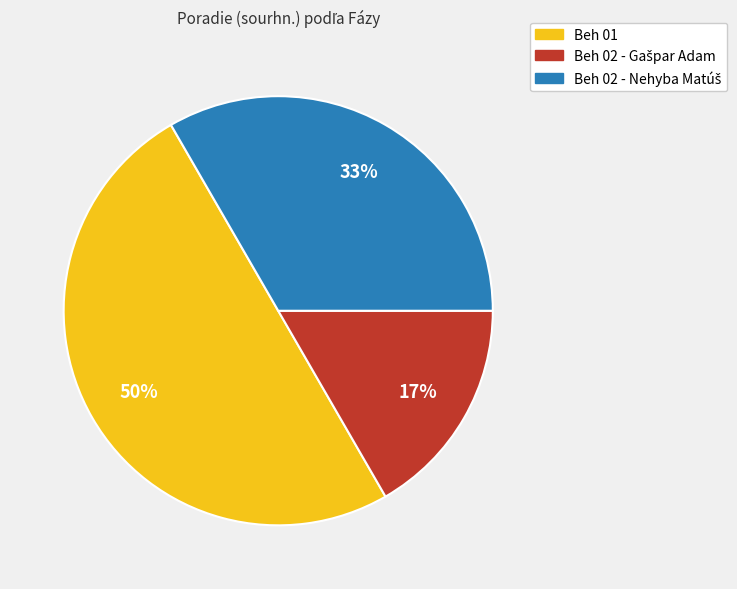

How many segments does this pie chart have?

3